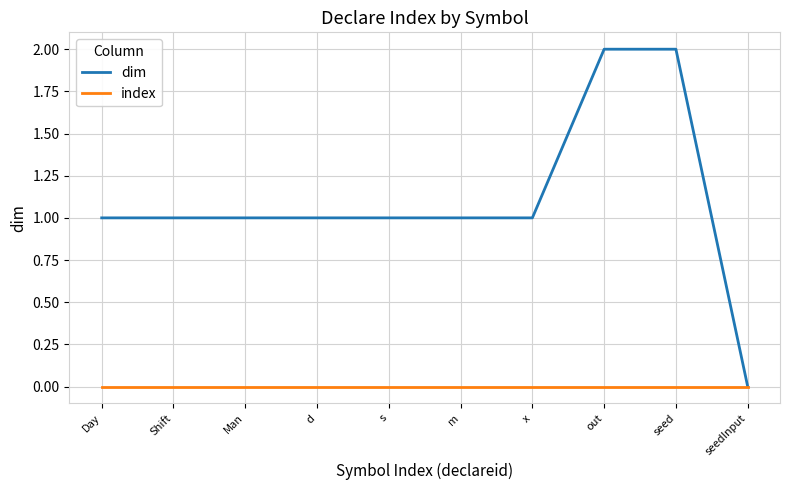

What position from the right is x?

4